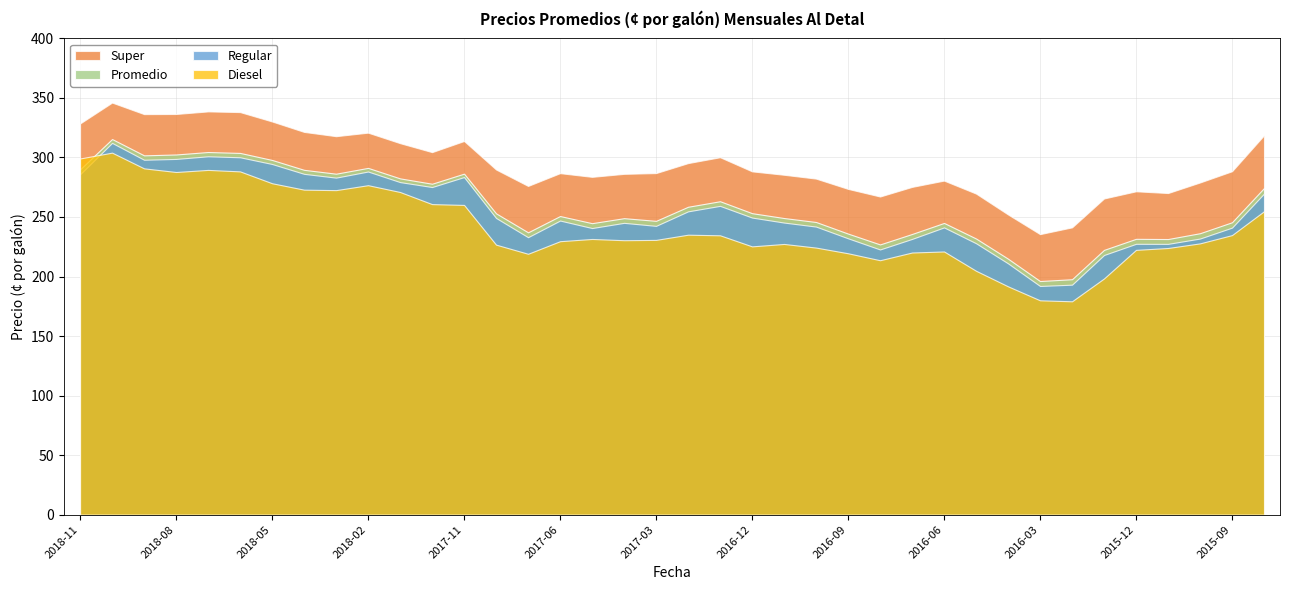

The Diesel series shows 161.7 at 2018-02. True or false?

False